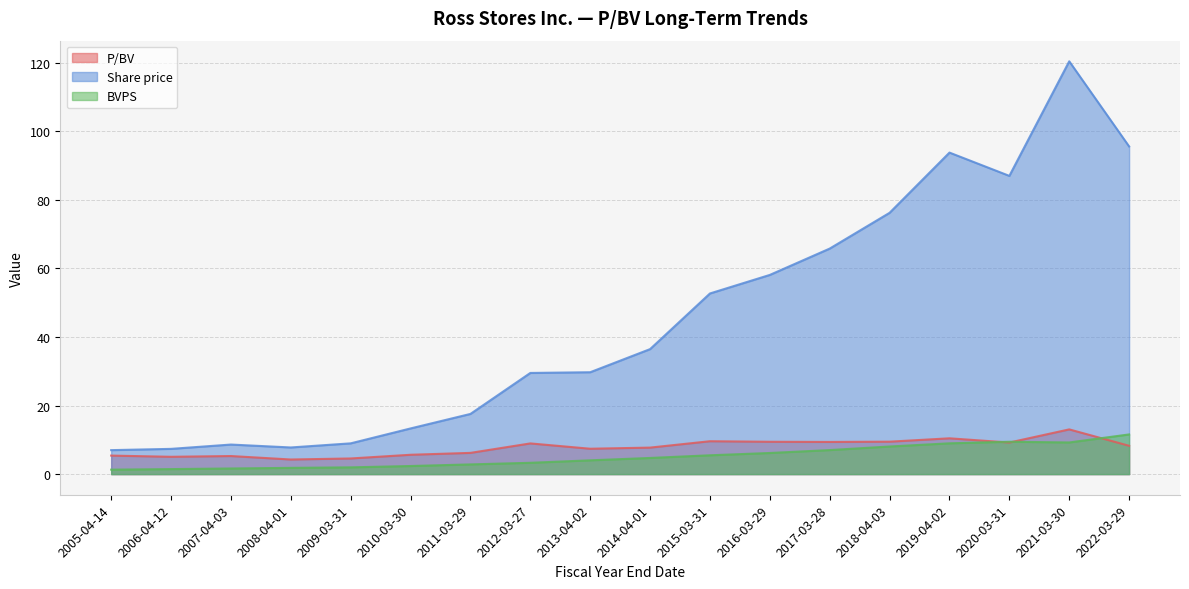

Where is P/BV nearest to the value 8?

2022-03-29